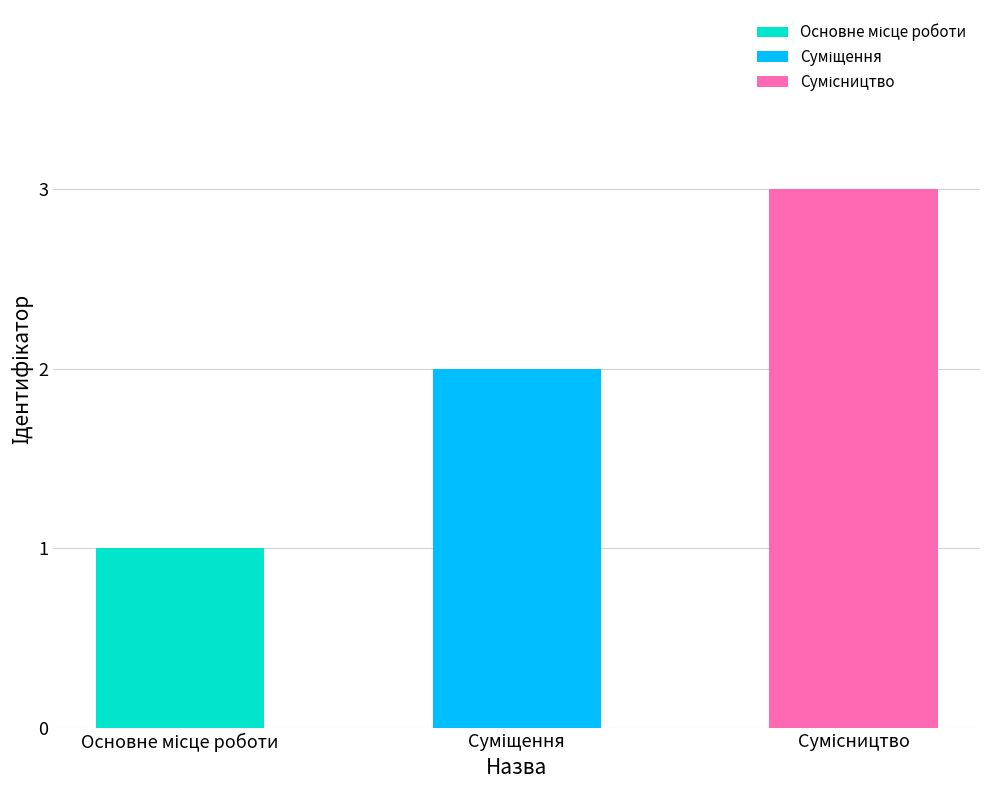

The chart shows a value of 3 at Суміщення. True or false?

False